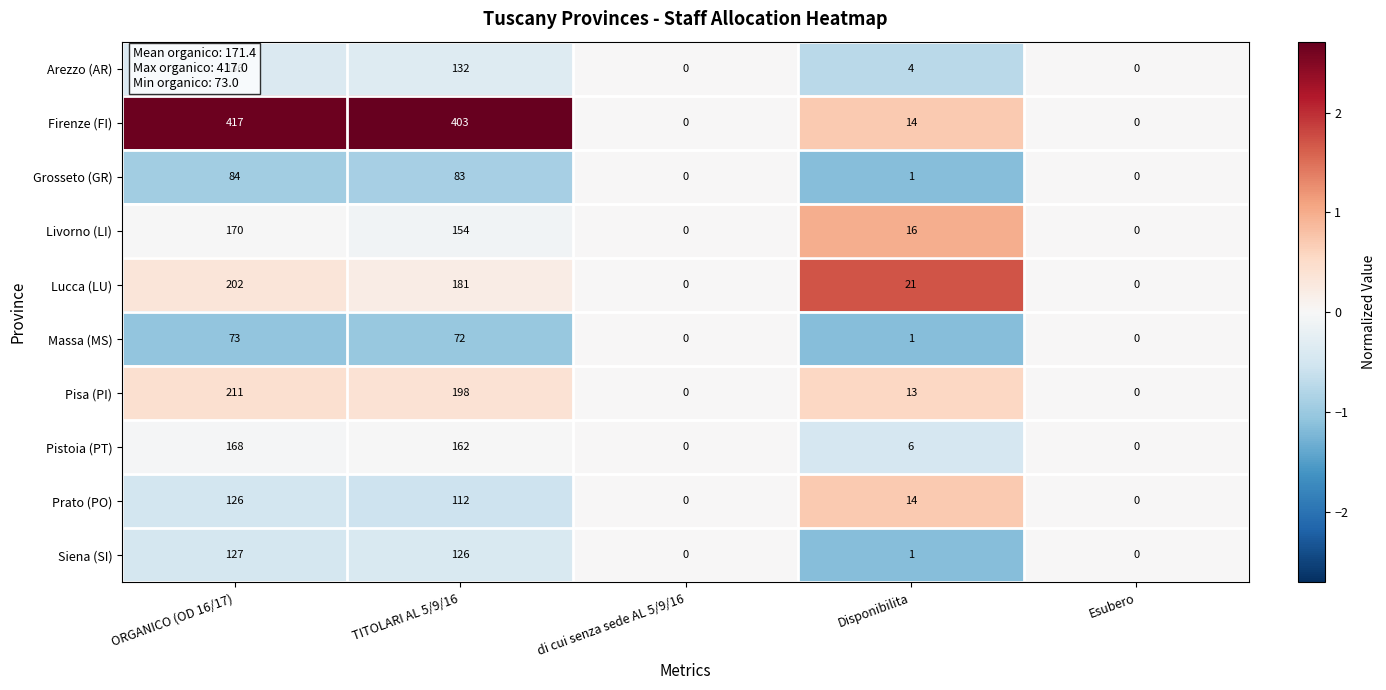

Between ORGANICO (OD 16/17) and Esubero, which series saw the biggest shift?

Firenze (FI)